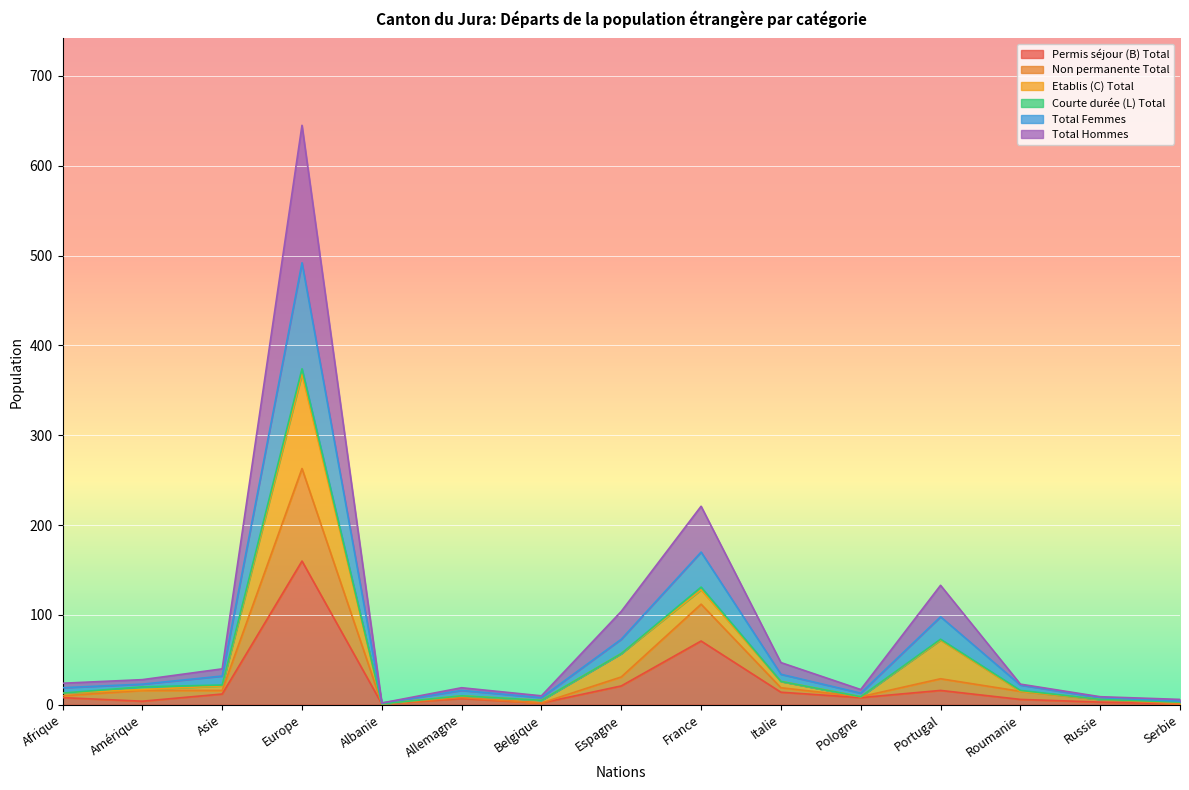

Rank the categories by Total Hommes value from lowest to highest.

Albanie, Serbie, Russie, Belgique, Pologne, Allemagne, Roumanie, Afrique, Amérique, Asie, Italie, Espagne, Portugal, France, Europe